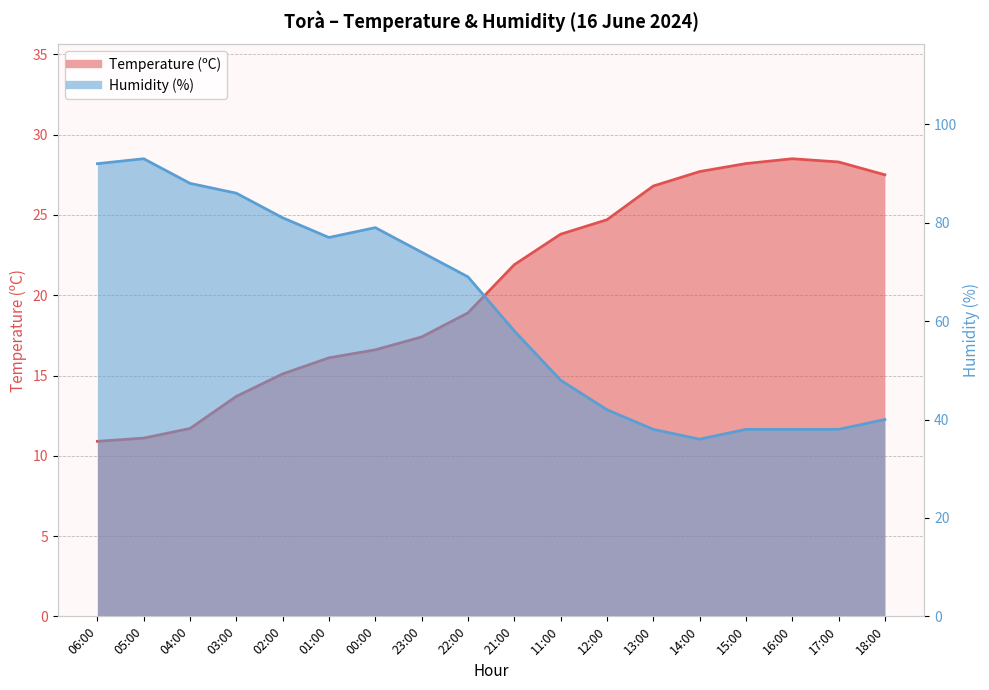

True or false: Temperature (ºC) and Humidity (%) cross at least once.

False